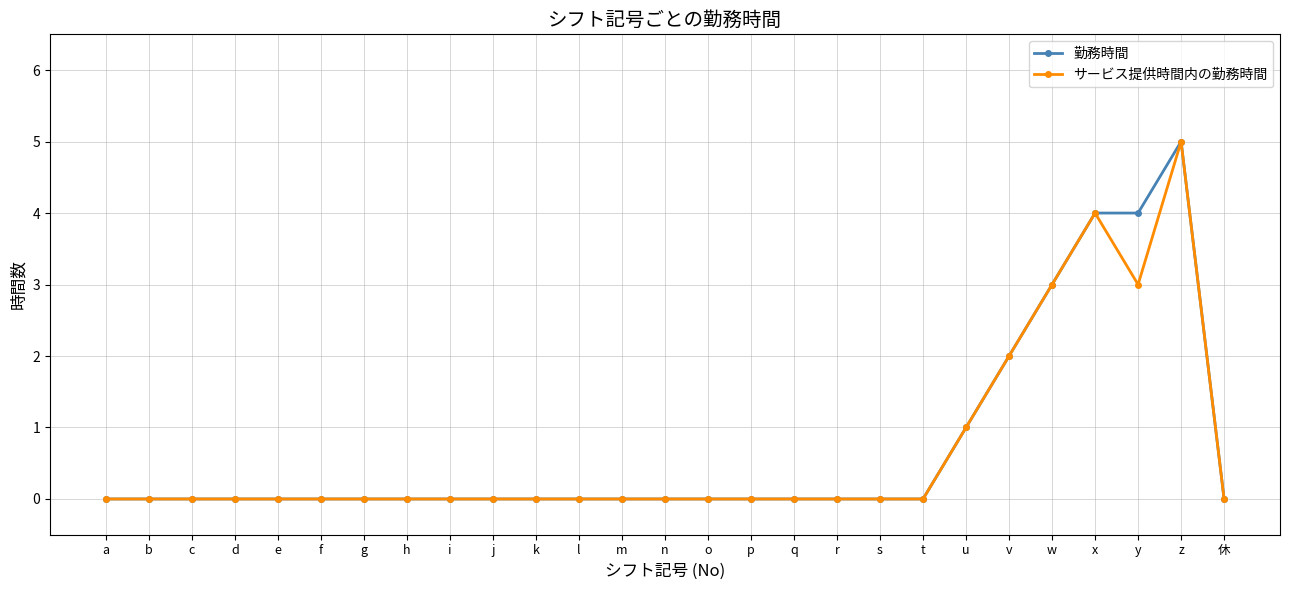

Which category has the highest value across all series?

z